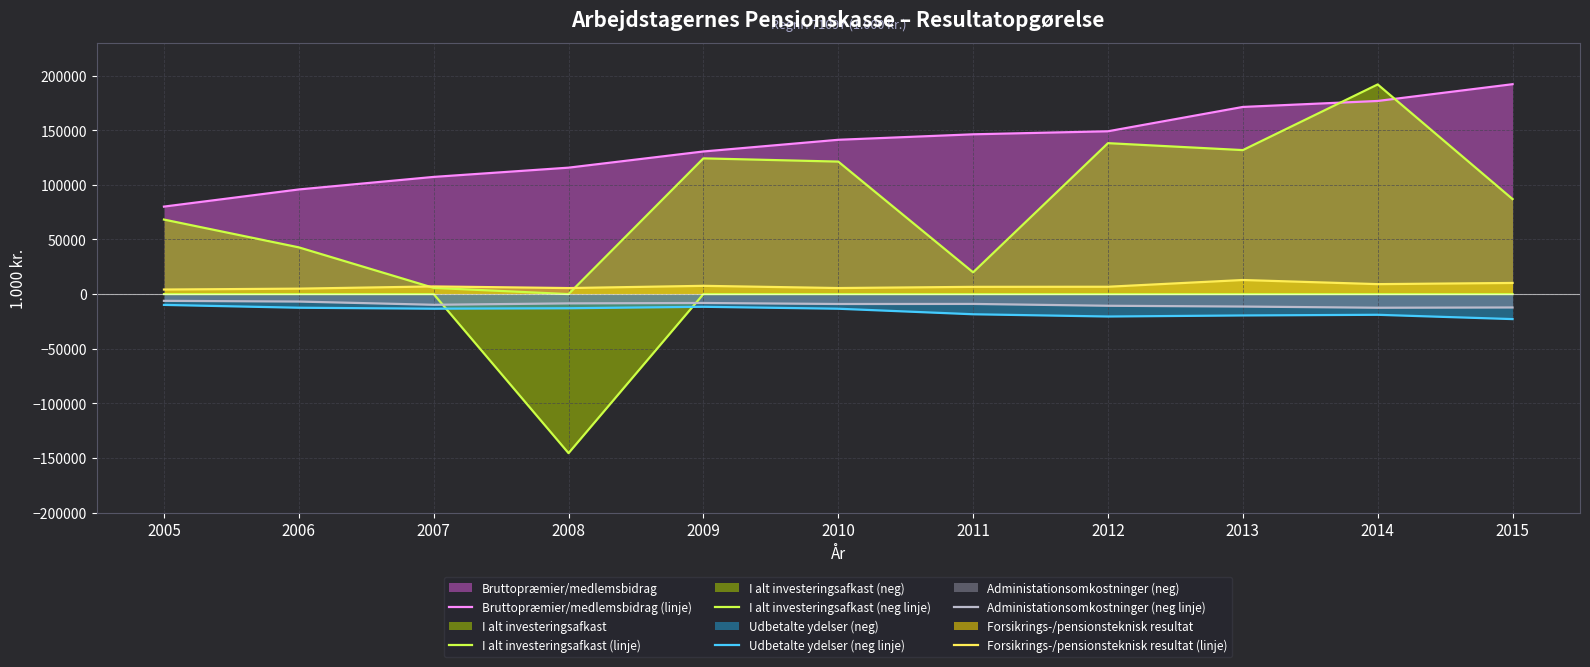

Is it true that Administationsomkostninger (neg linje) equals -6840 at 2006?

True